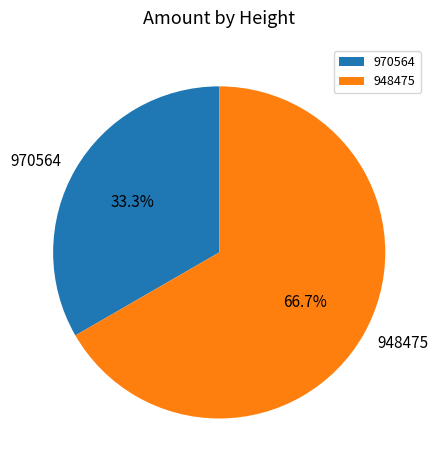

What percentage is NOT represented by 970564?

66.7%